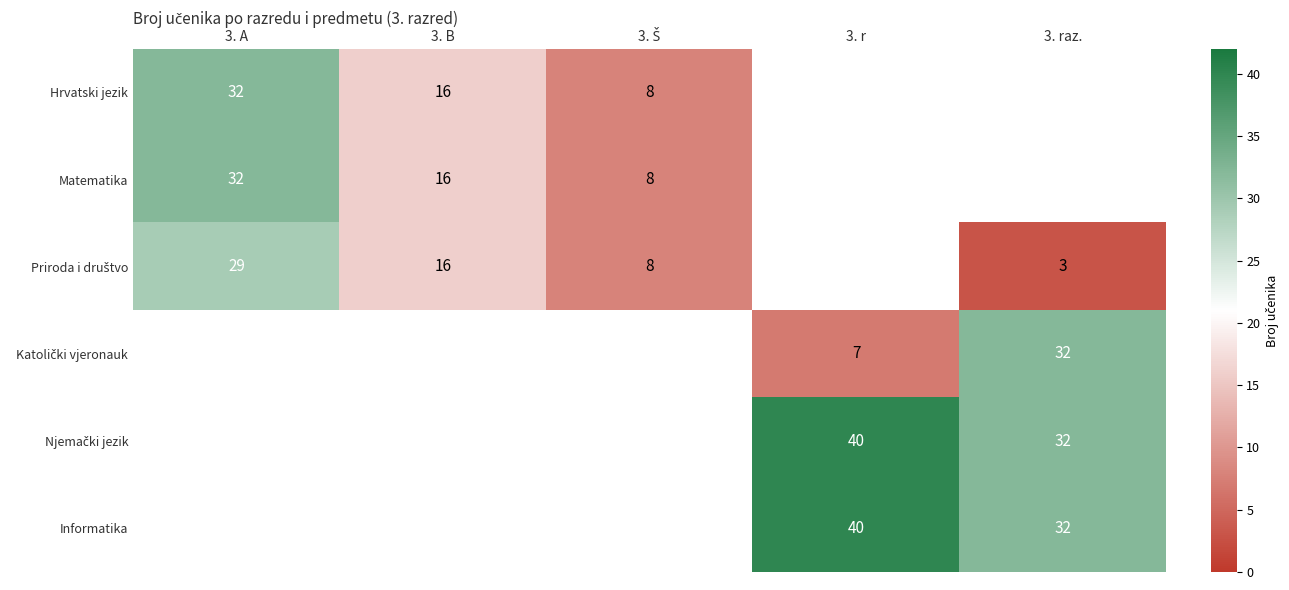

The Hrvatski jezik series shows 32 at 3. A. True or false?

True